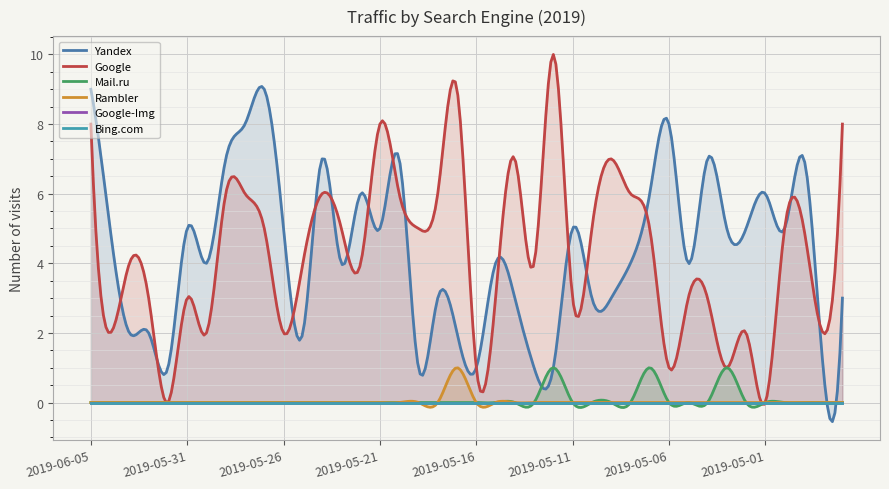

How many distinct data groups are displayed?

6